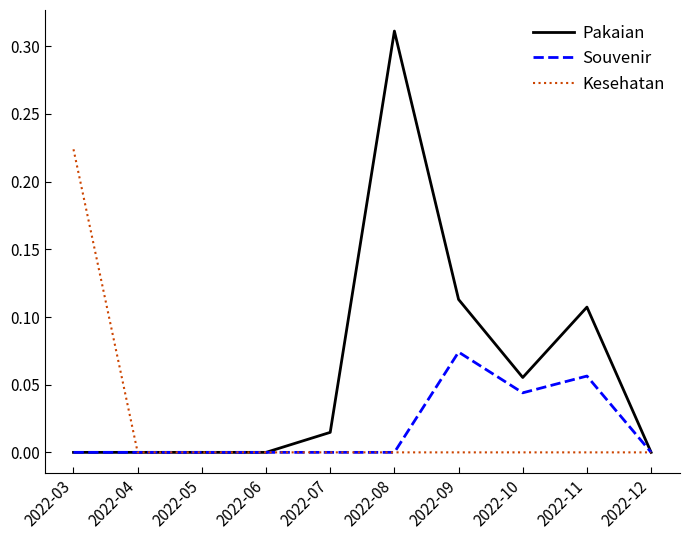

The value of Pakaian at 2022-06 is 0.0. True or false?

True